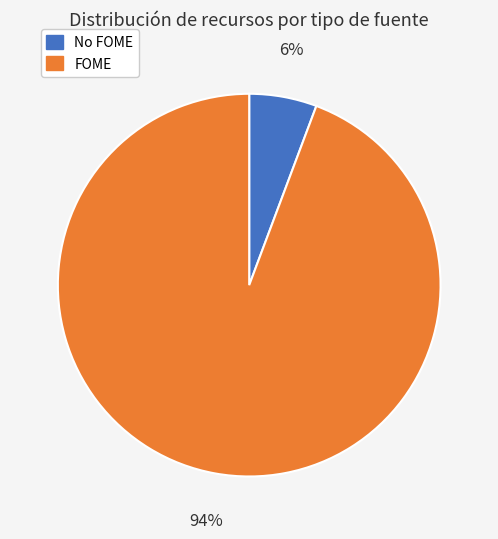

True or false: FOME accounts for 94% of the total.

True